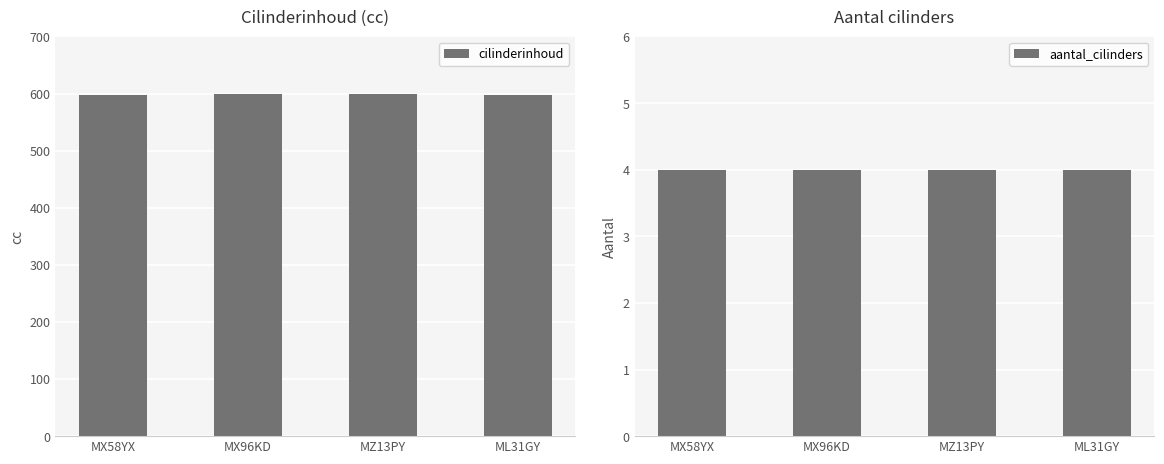

Rank the series by their maximum value, from lowest to highest.

aantal_cilinders, cilinderinhoud